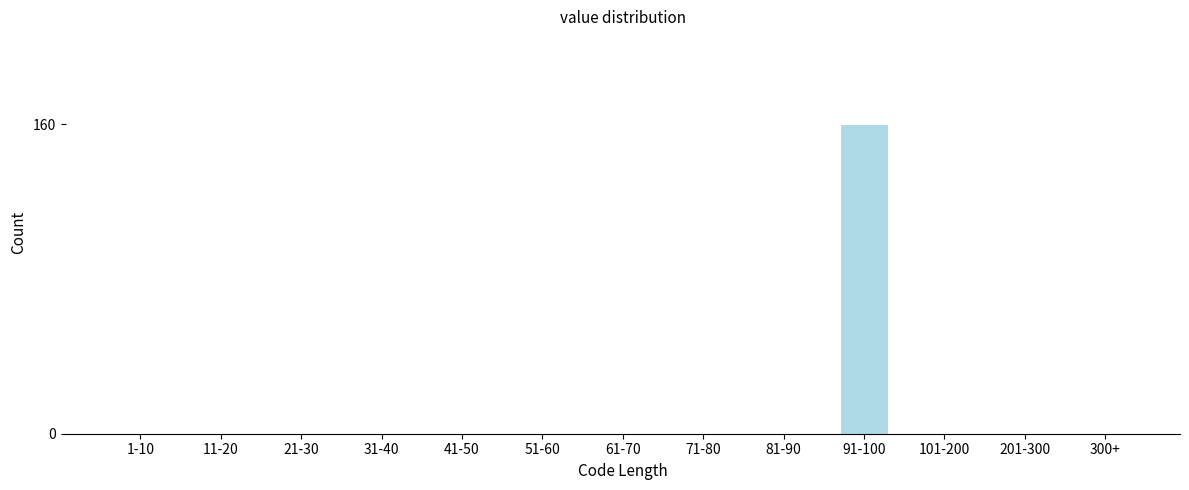

Reading right to left, what are all the values shown in this chart?

300+=0	201-300=0	101-200=0	91-100=160	81-90=0	71-80=0	61-70=0	51-60=0	41-50=0	31-40=0	21-30=0	11-20=0	1-10=0